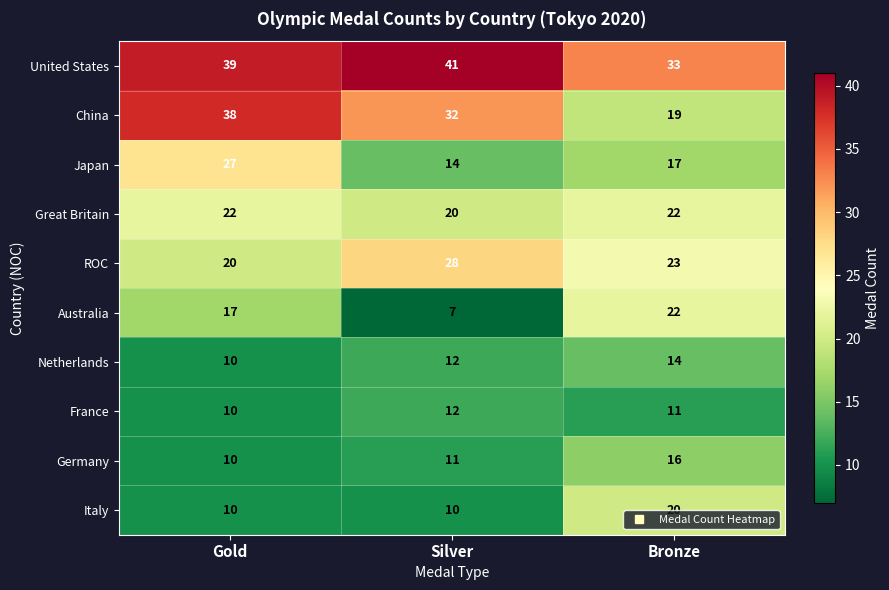

Is it true that Germany equals 6 at Silver?

False